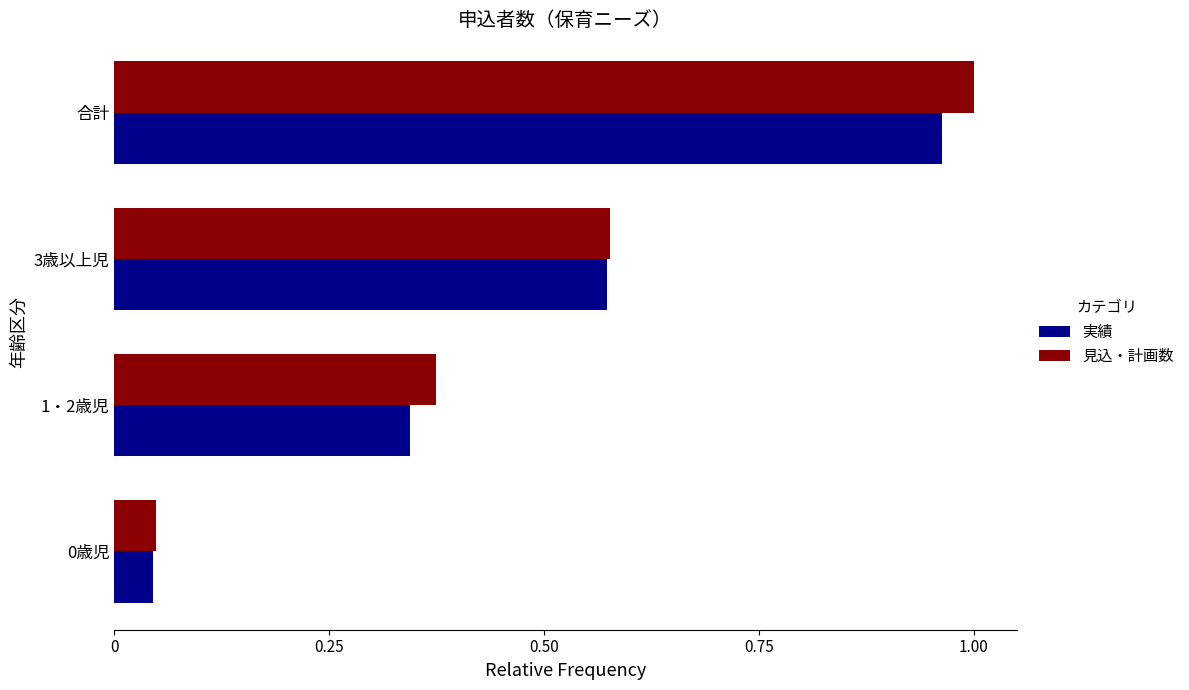

Rank the series by their average value, from highest to lowest.

見込・計画数, 実績